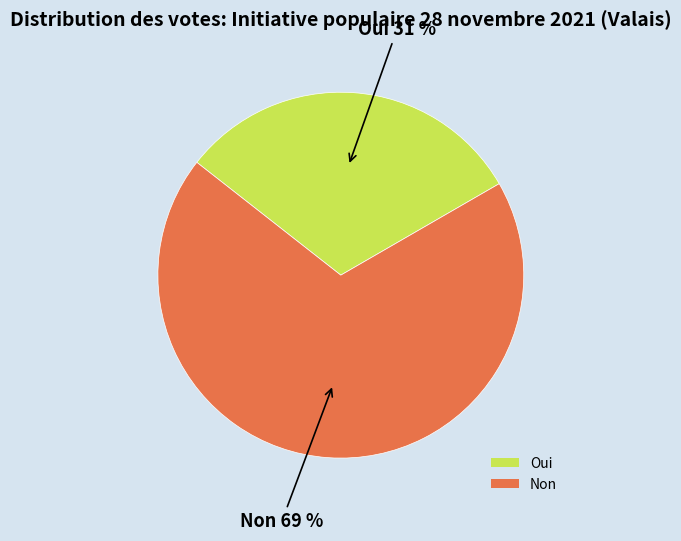

What percentage is the Non slice, to the nearest percent?

69%